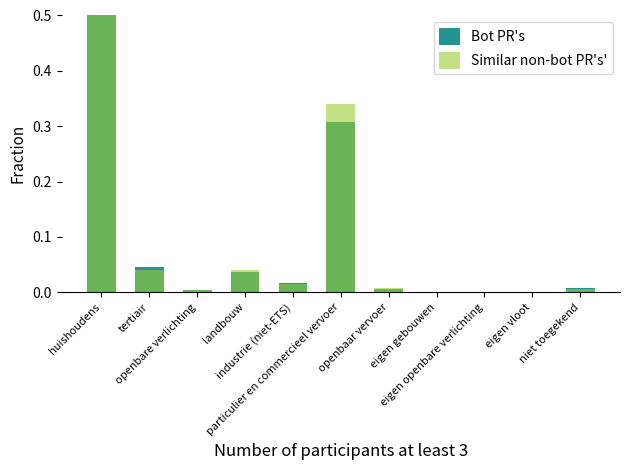

List the series in order of their peak value, highest first.

Bot PR's, Similar non-bot PR's'